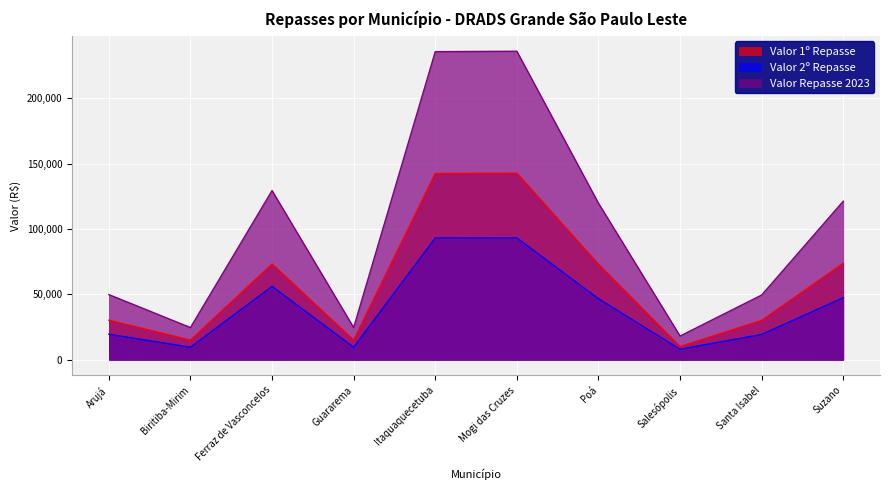

True or false: Valor Repasse 2023 has more than 0 points higher than both neighbors.

True